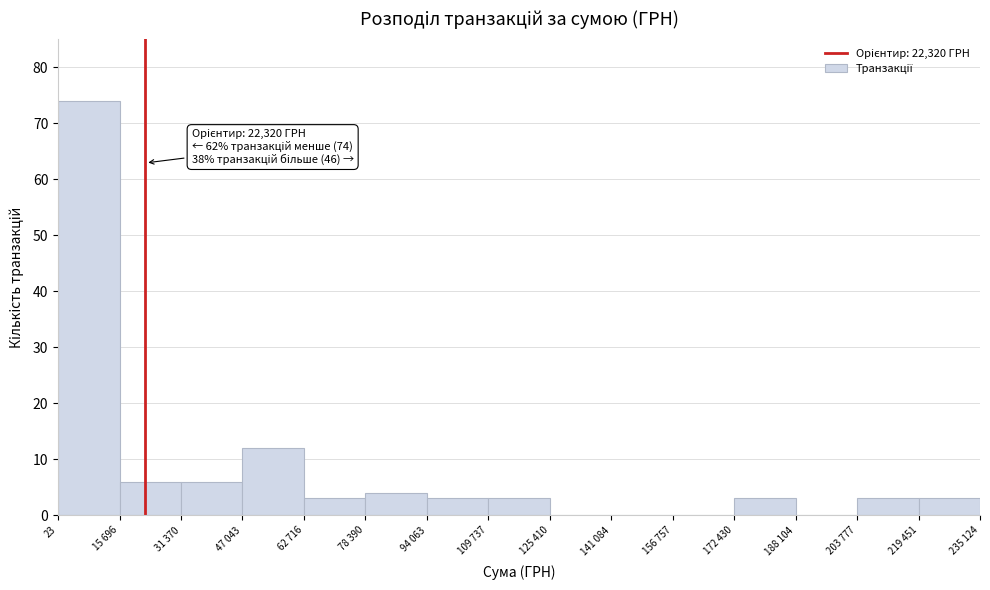

Reading right to left, extract all data points from this chart.

219 451=3	203 777=3	188 104=0	172 430=3	156 757=0	141 084=0	125 410=0	109 737=3	94 063=3	78 390=4	62 716=3	47 043=12	31 370=6	15 696=6	23=74